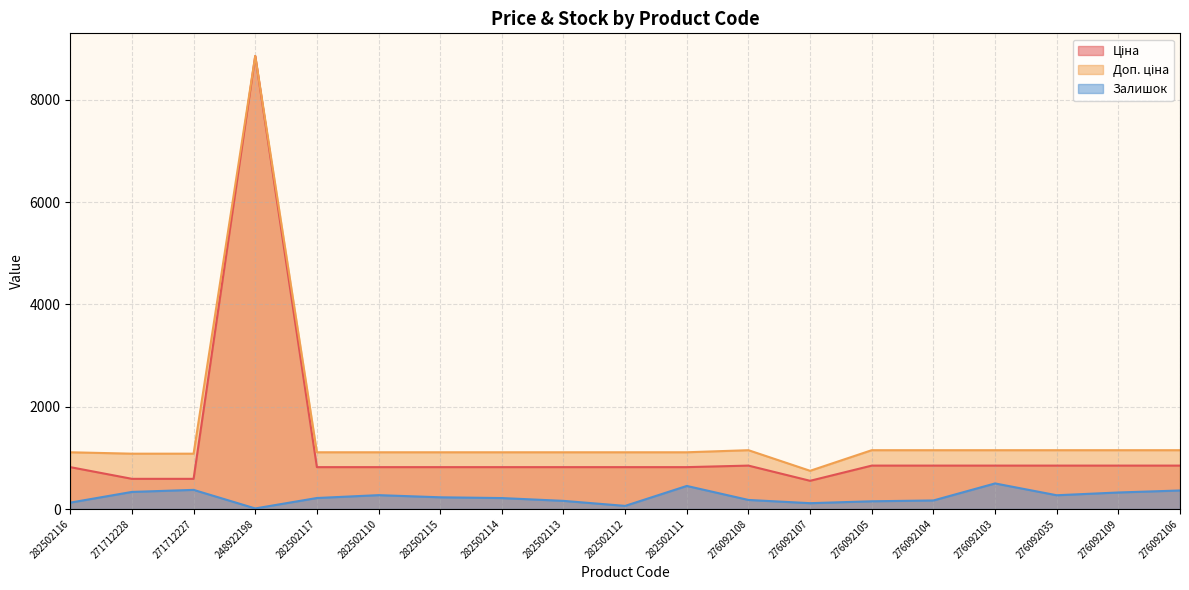

True or false: Ціна and Залишок cross at least once.

False